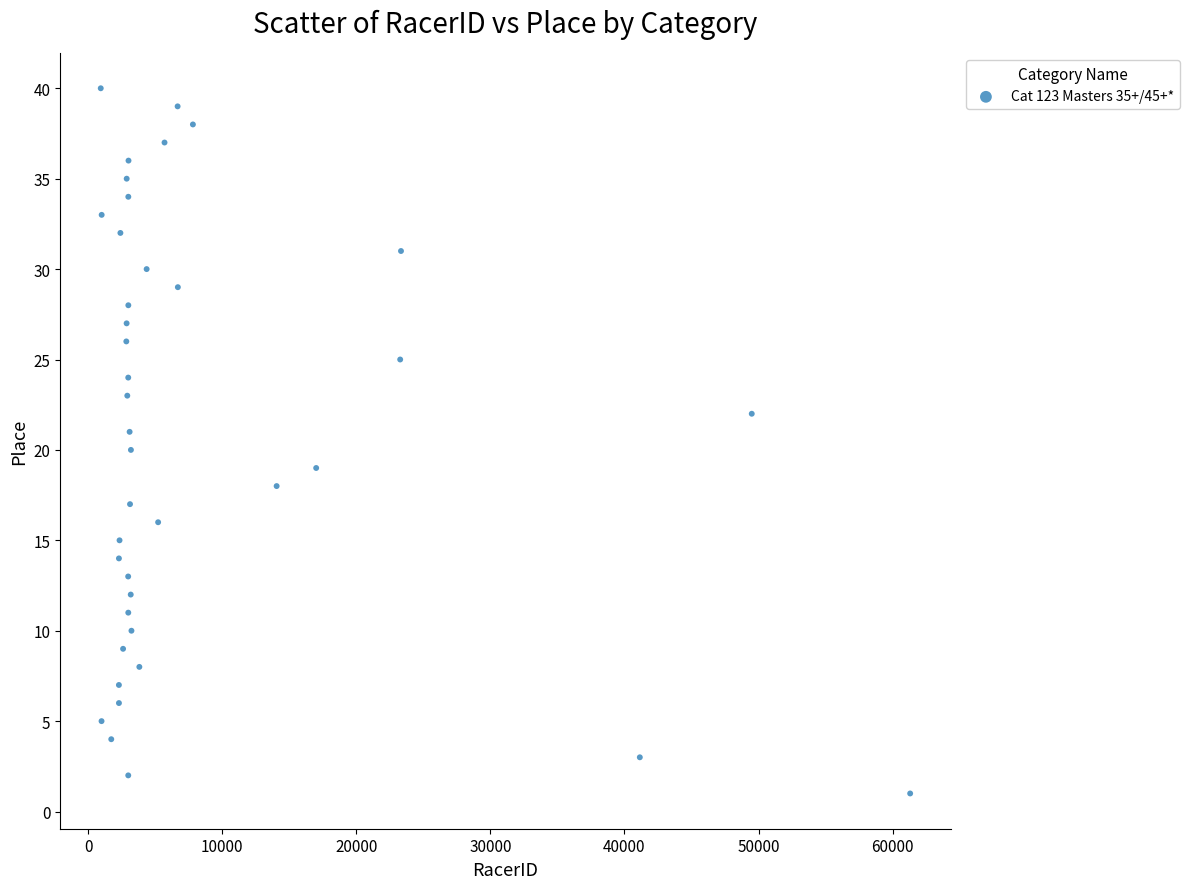

What is the range of X values (max minus min)?

60360